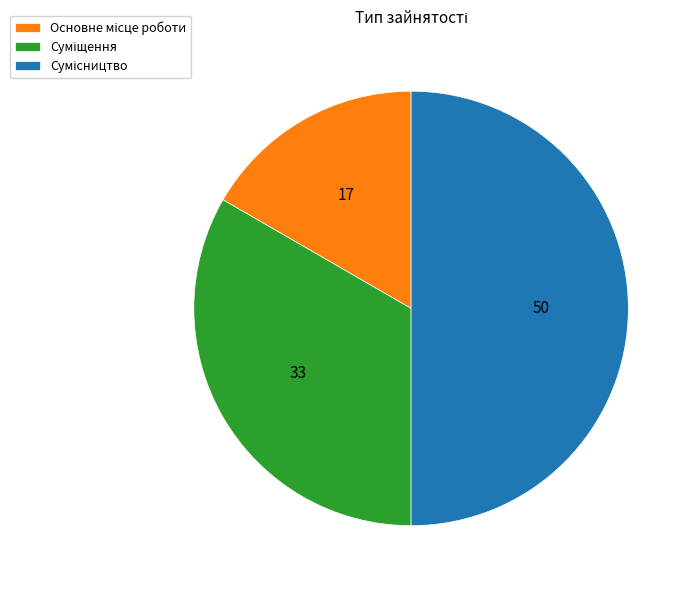

To the nearest percent, what is the difference between the Суміщення and Сумісництво slice percentages?

17%